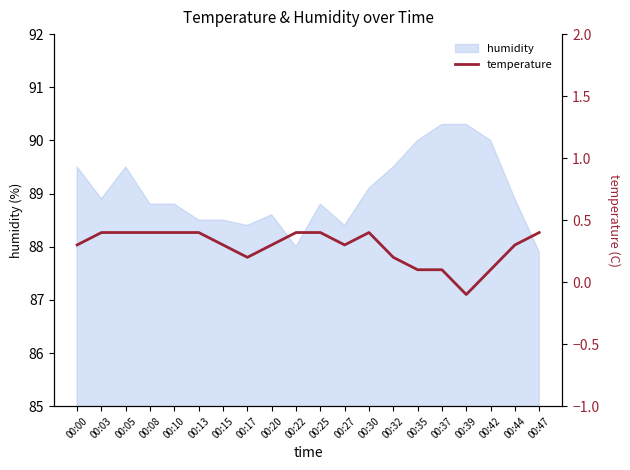

Reading right to left, what are all the values shown in this chart?

00:47=0.4	00:44=0.3	00:42=0.1	00:39=-0.1	00:37=0.1	00:35=0.1	00:32=0.2	00:30=0.4	00:27=0.3	00:25=0.4	00:22=0.4	00:20=0.3	00:17=0.2	00:15=0.3	00:13=0.4	00:10=0.4	00:08=0.4	00:05=0.4	00:03=0.4	00:00=0.3